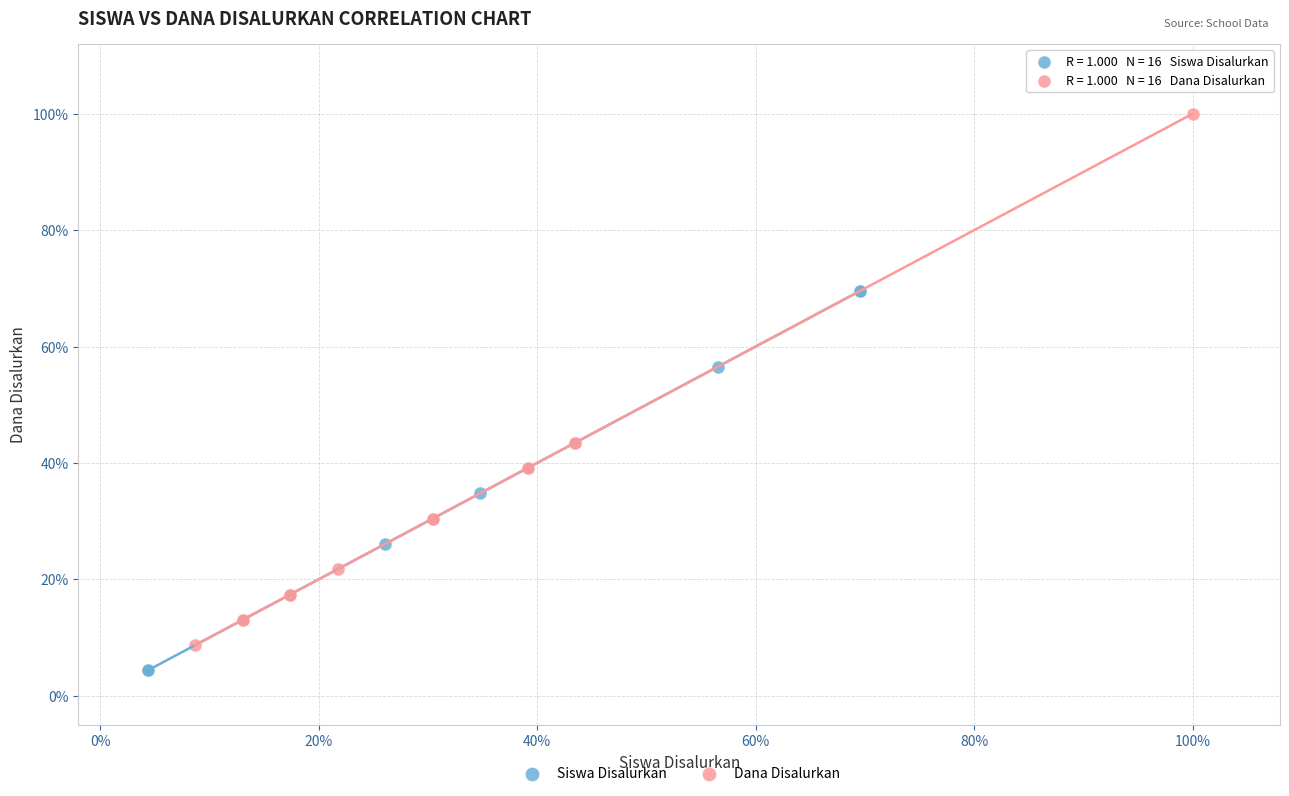

Which series has the largest Y range (max minus min)?

Dana Disalurkan